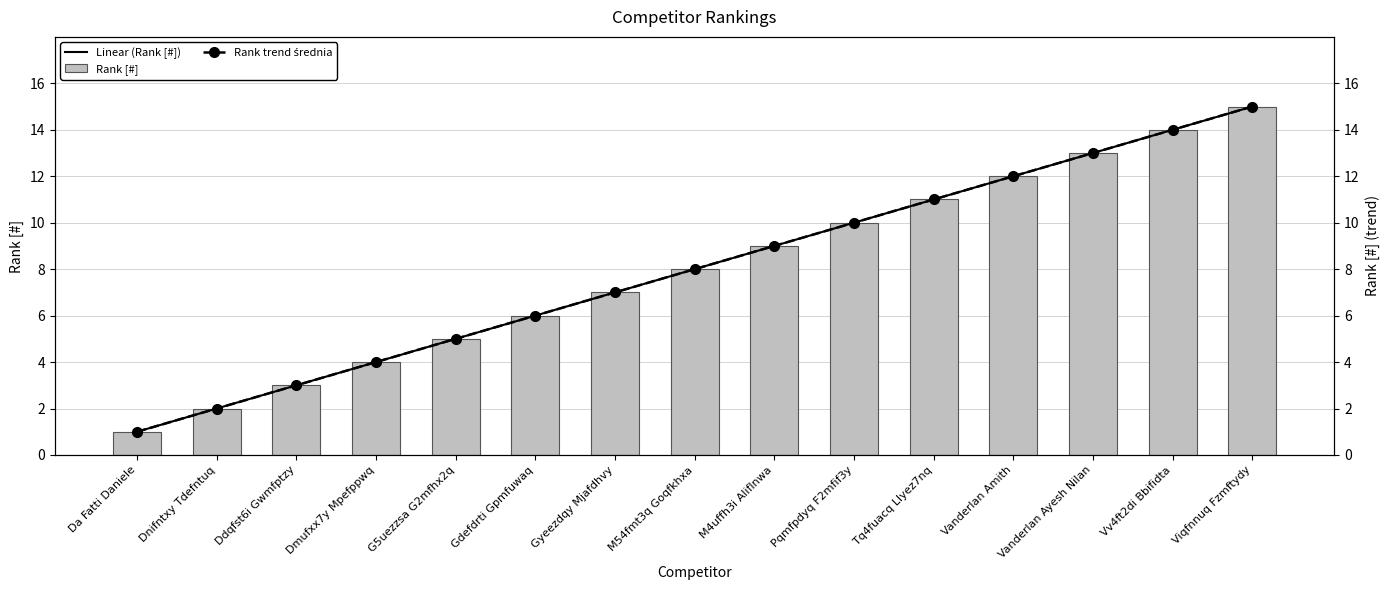

What is the maximum value shown in the chart?

15